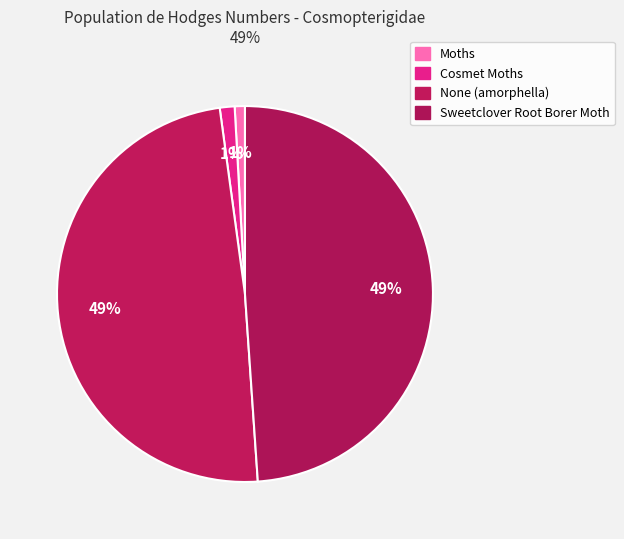

Which slice is the largest?

None (amorphella)